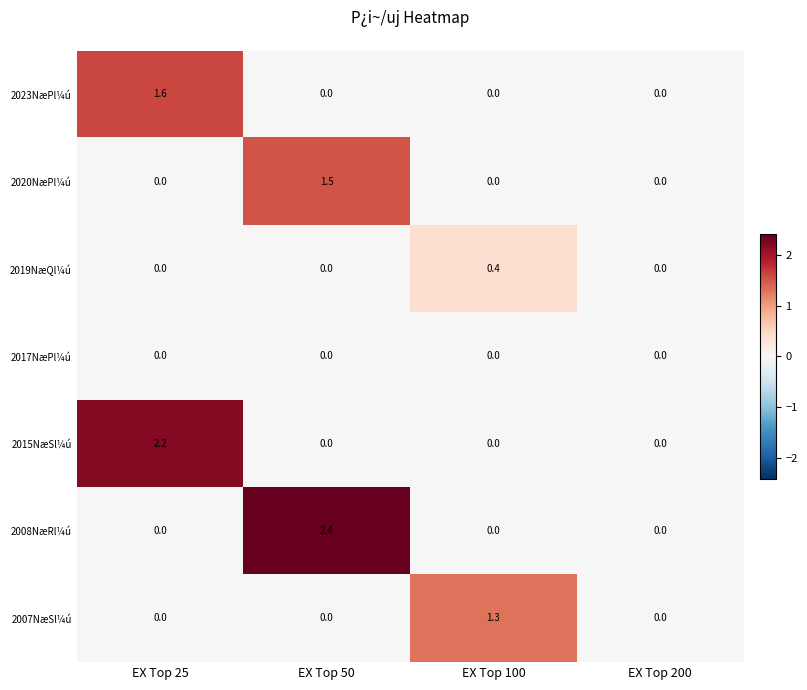

What is the sum of the 2015NæSl¼ú values at EX Top 200 and EX Top 25?

2.2